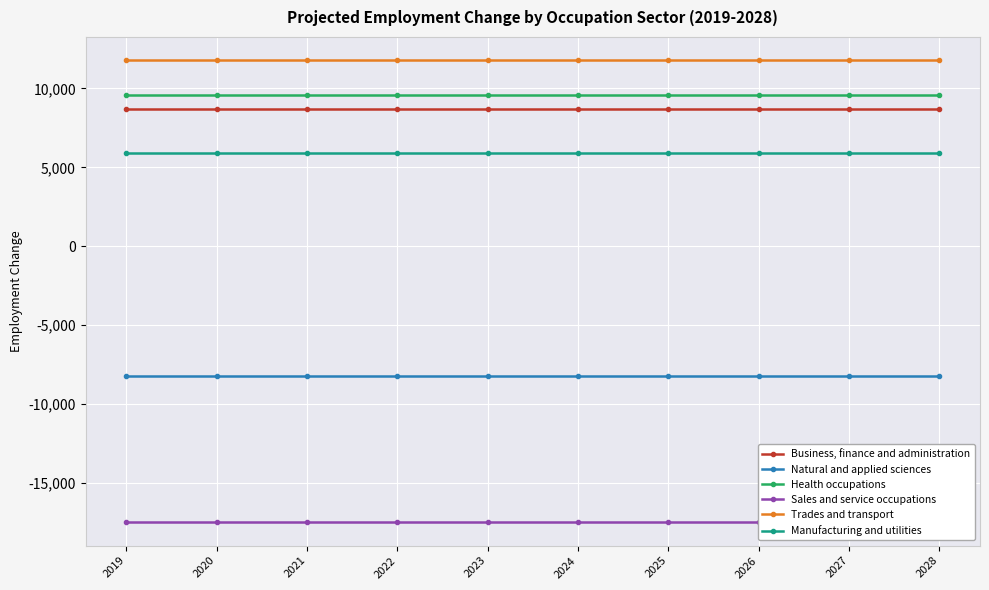

What is the value of the Manufacturing and utilities point at the 2nd from the left?

5900